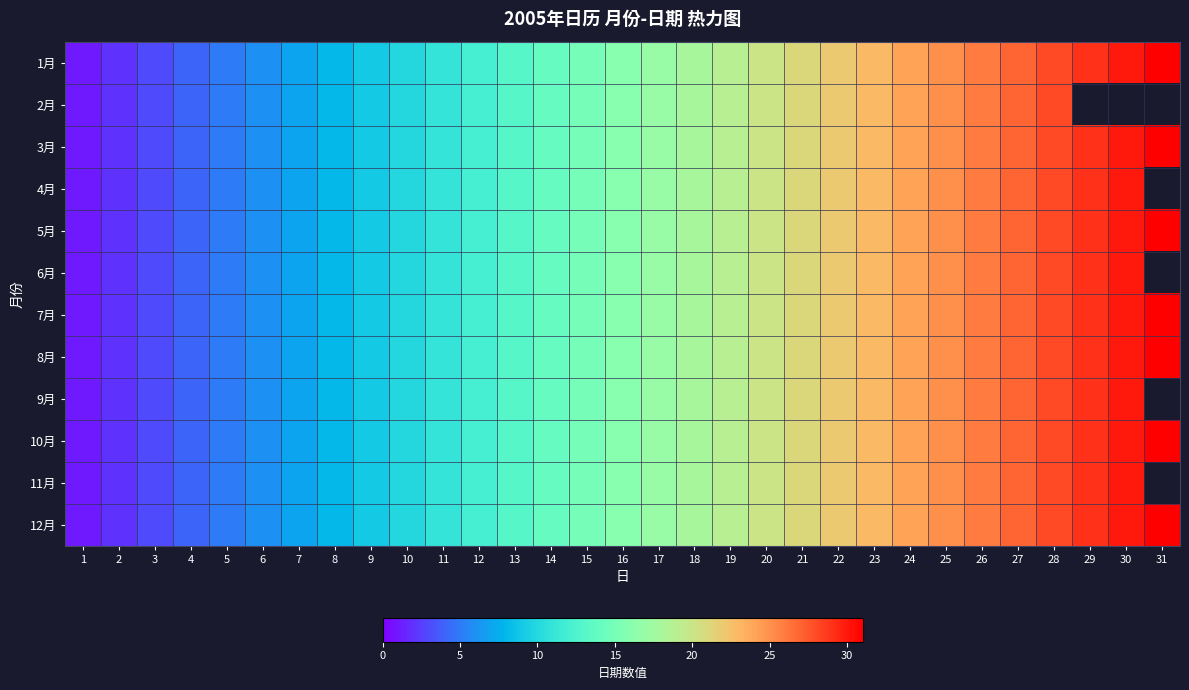

Count the number of categories in the chart.

31